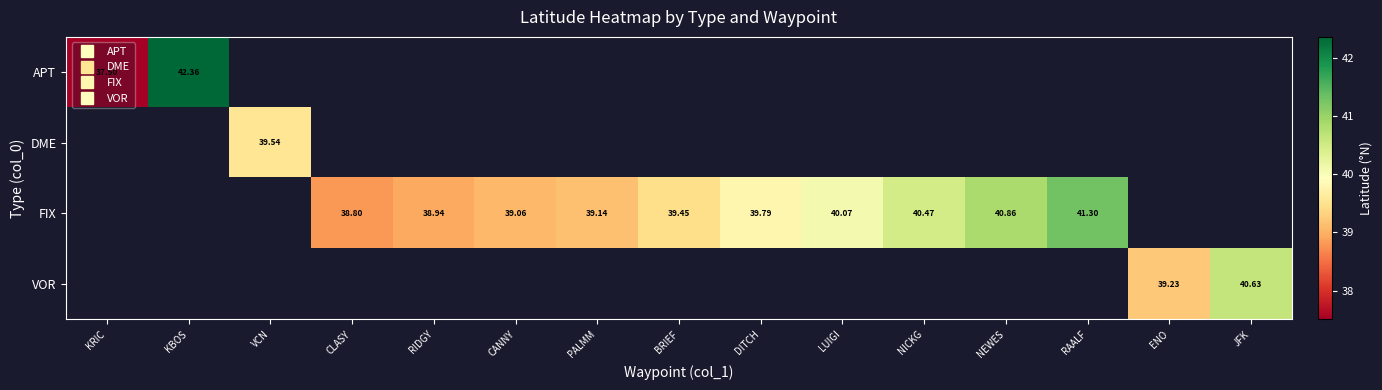

How many categories are shown in the chart?

15